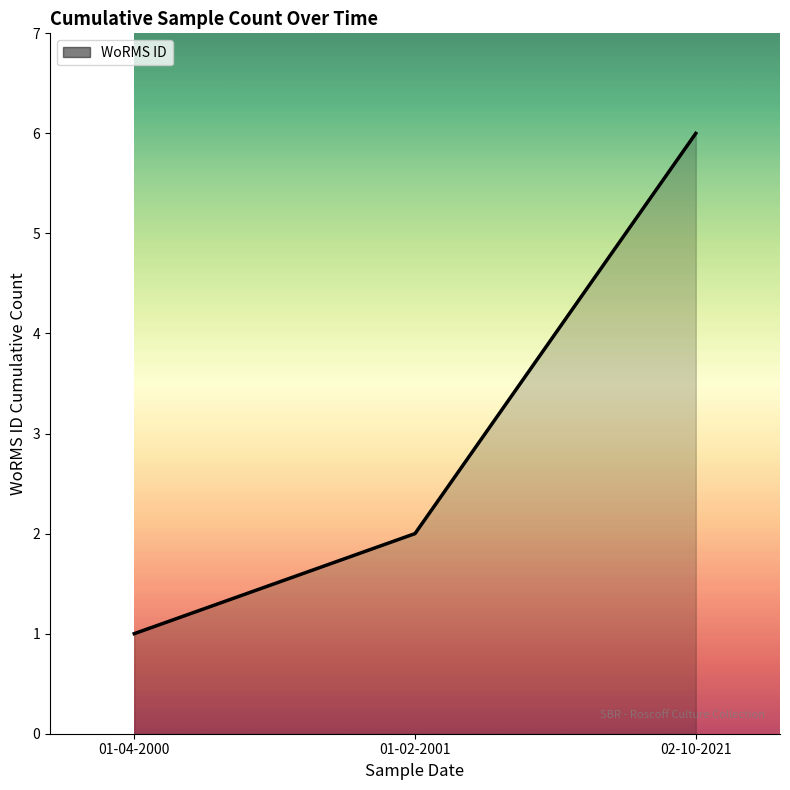

Count the number of data series in this chart.

1